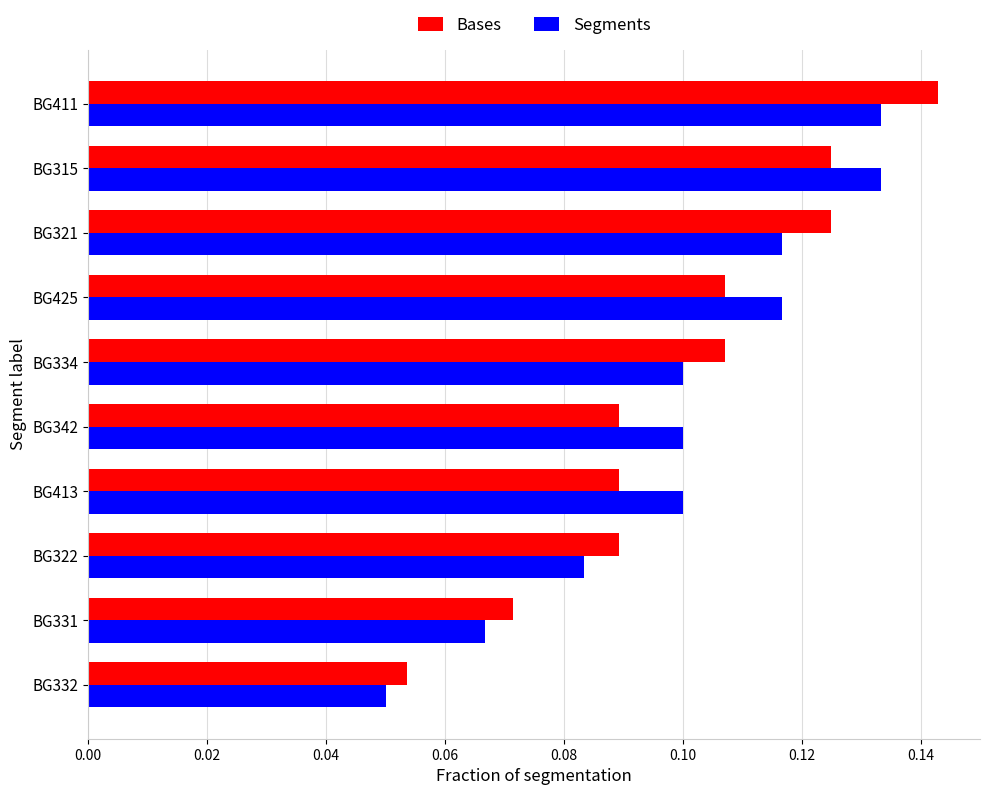

Where is Segments nearest to the value 0?

BG332